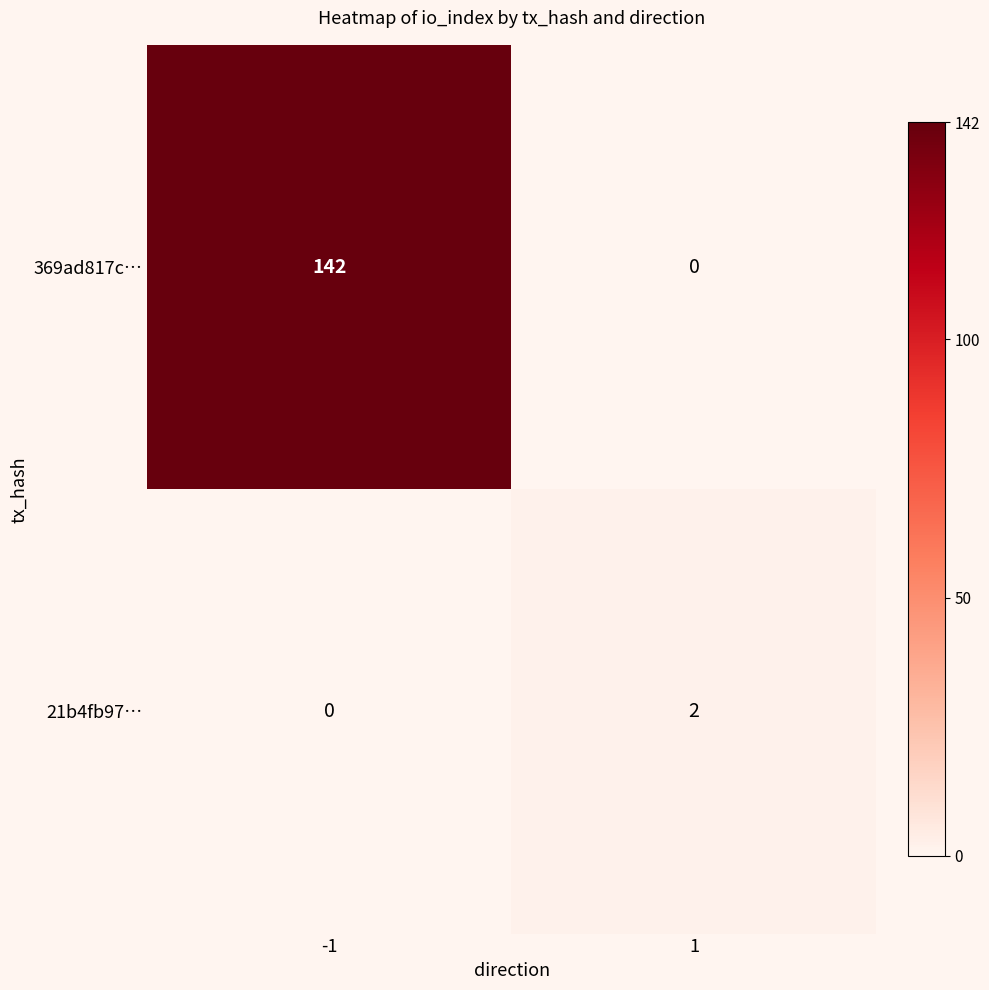

Which series has the largest total across all categories?

369ad817c…